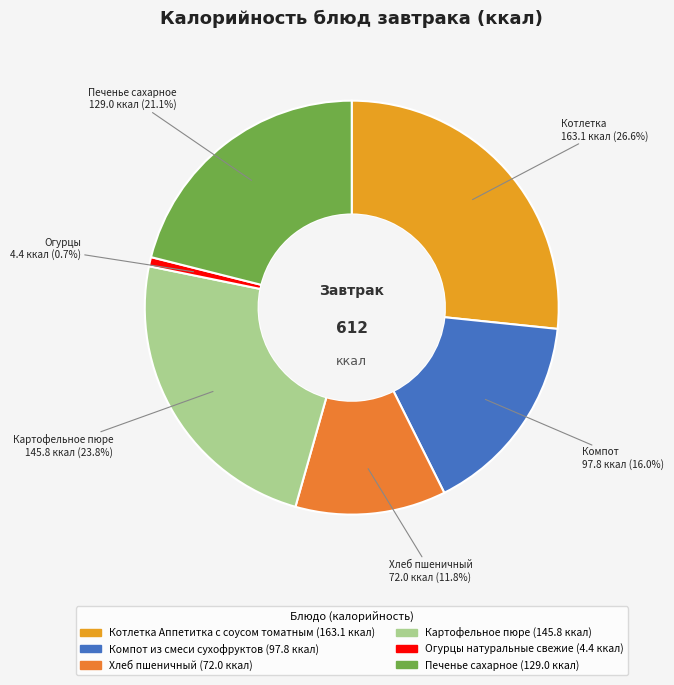

How many segments does this pie chart have?

6